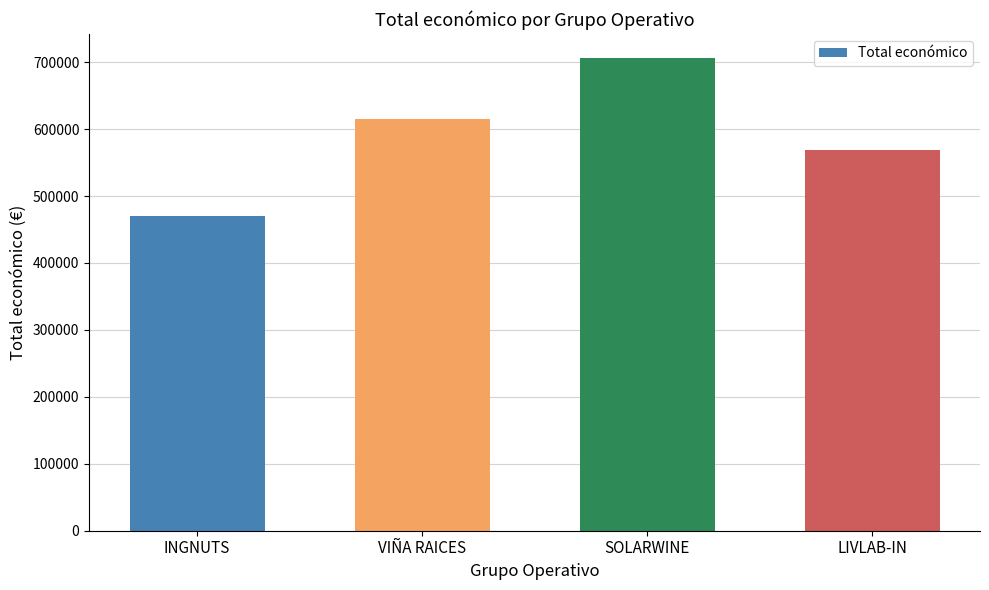

The value at SOLARWINE is 706697. True or false?

True